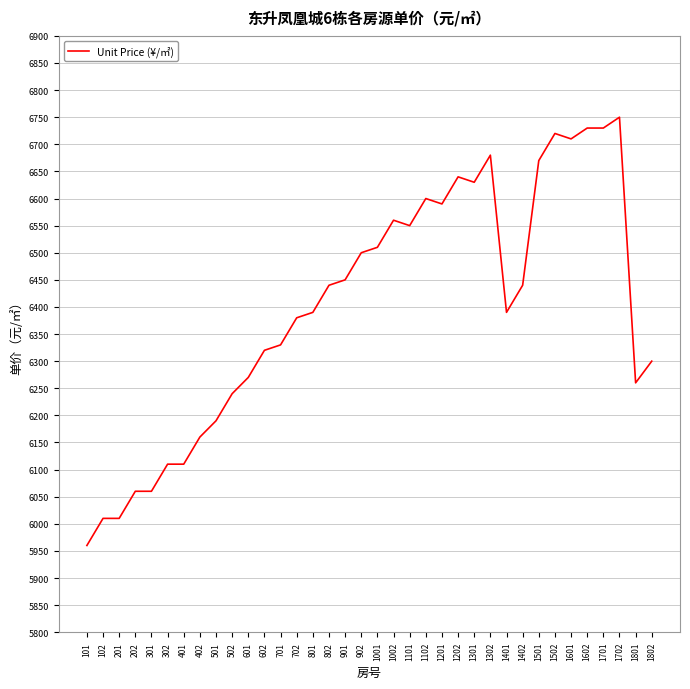

Is it true that the value at 1102 is 8787?

False